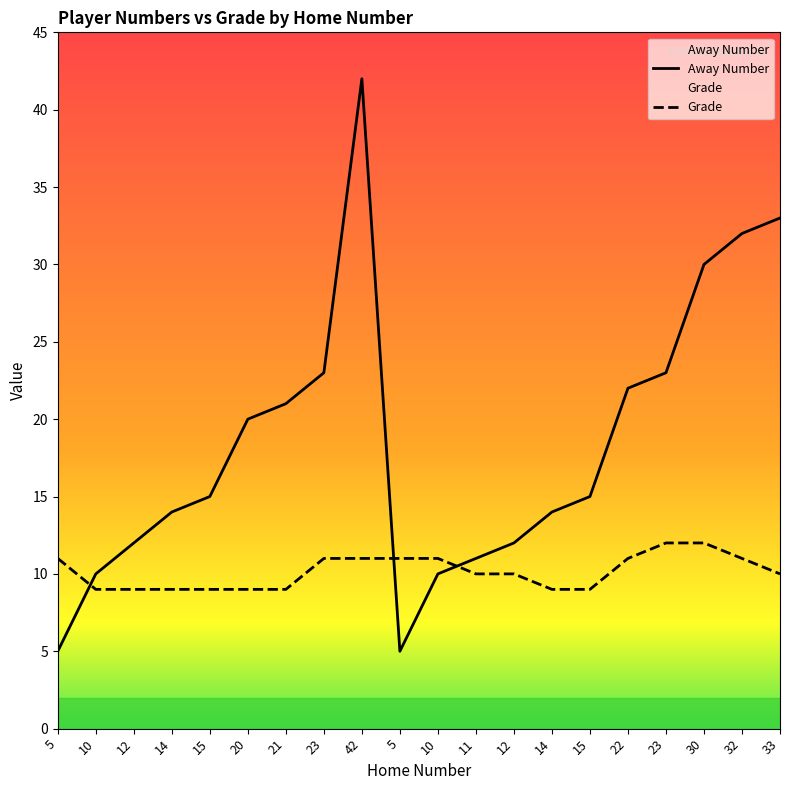

At 12, list the series in order from smallest to largest.

Grade, Away Number